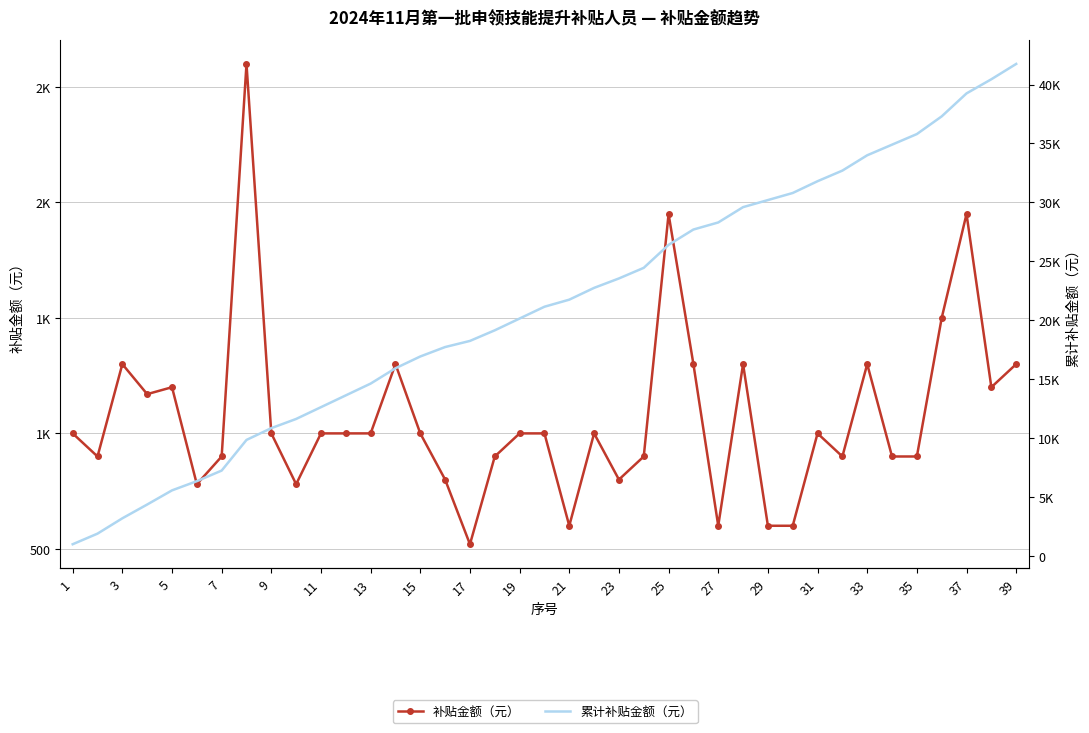

True or false: 补贴金额（元） and 累计补贴金额（元） intersect in this chart.

False